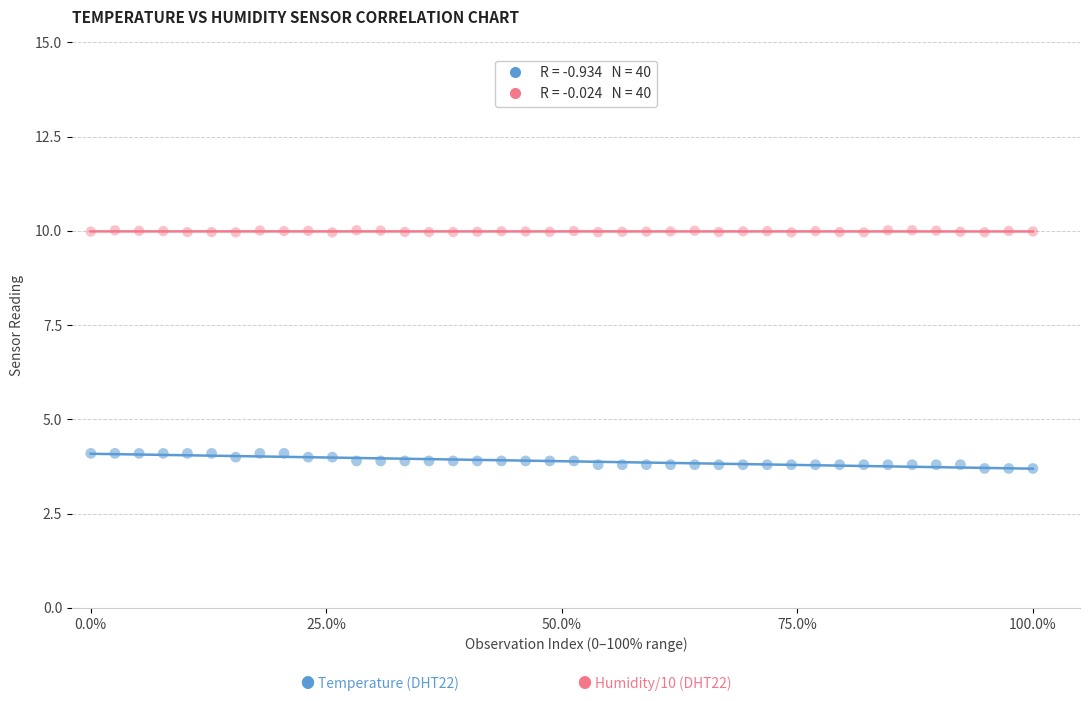

Across all data points, what is the range of X values (max minus min)?

100.0